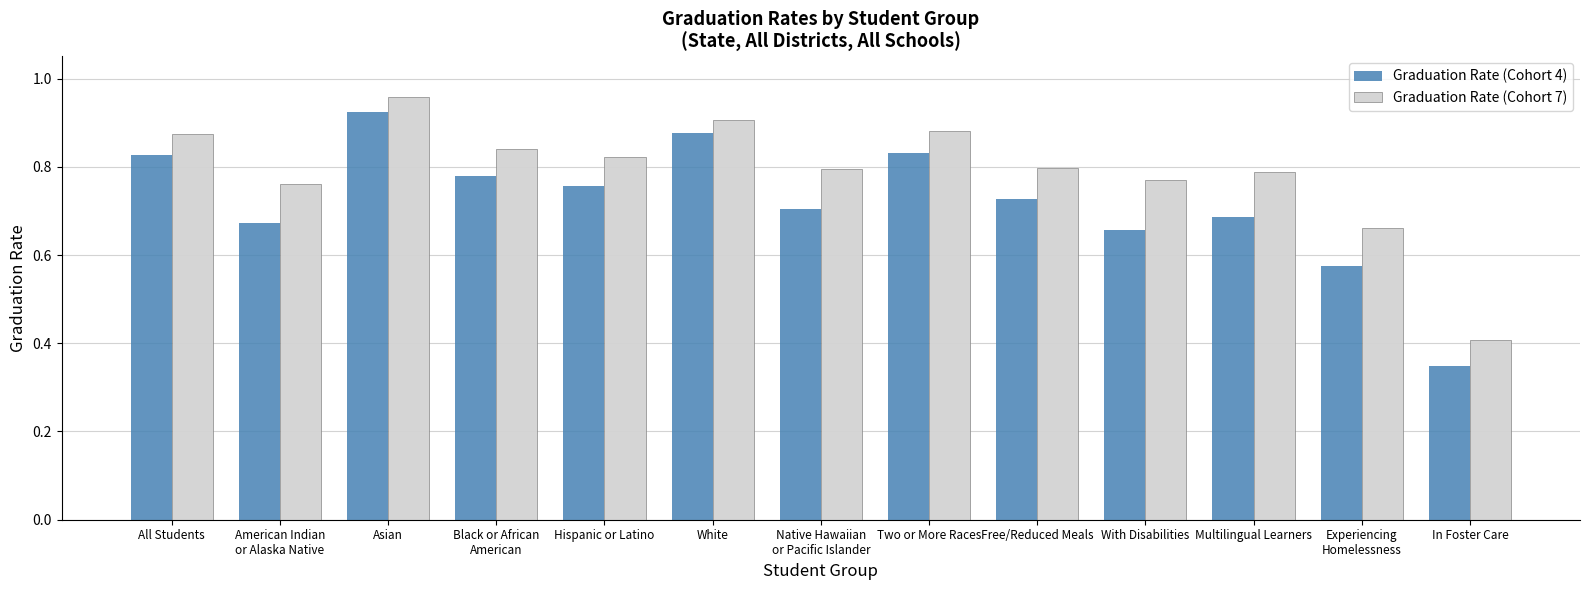

Which series changed the most between Hispanic or Latino and In Foster Care?

Graduation Rate (Cohort 7)